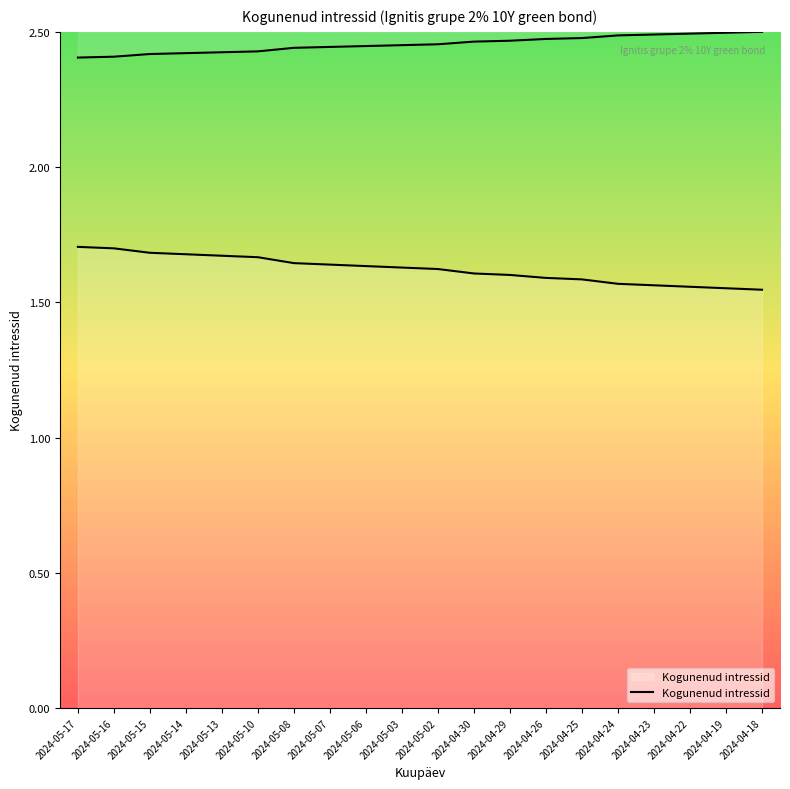

What is the label of the 9th point from the left?

2024-05-06